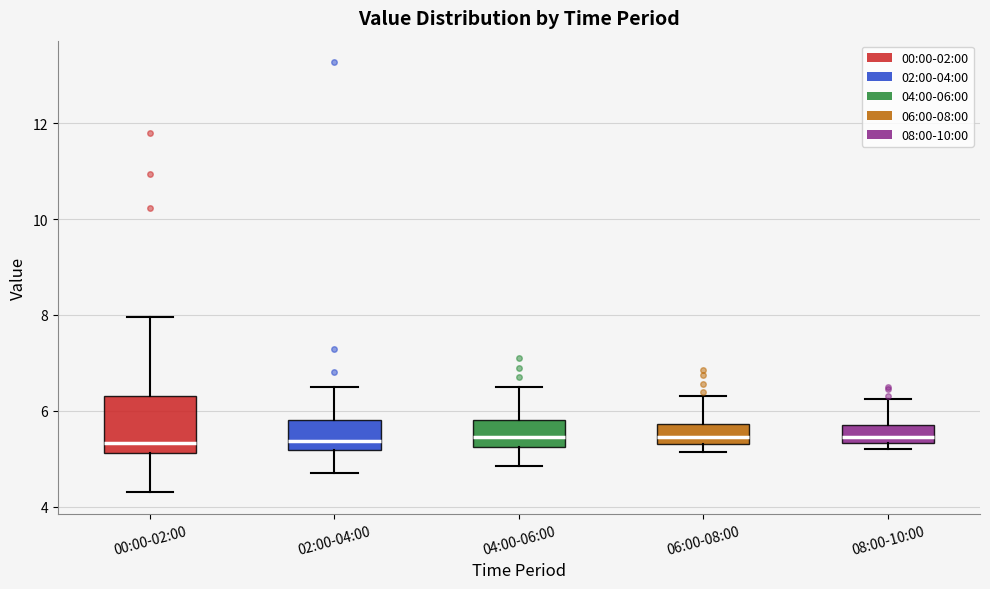

Which box is the tallest, from its lower edge to its upper edge?

00:00-02:00